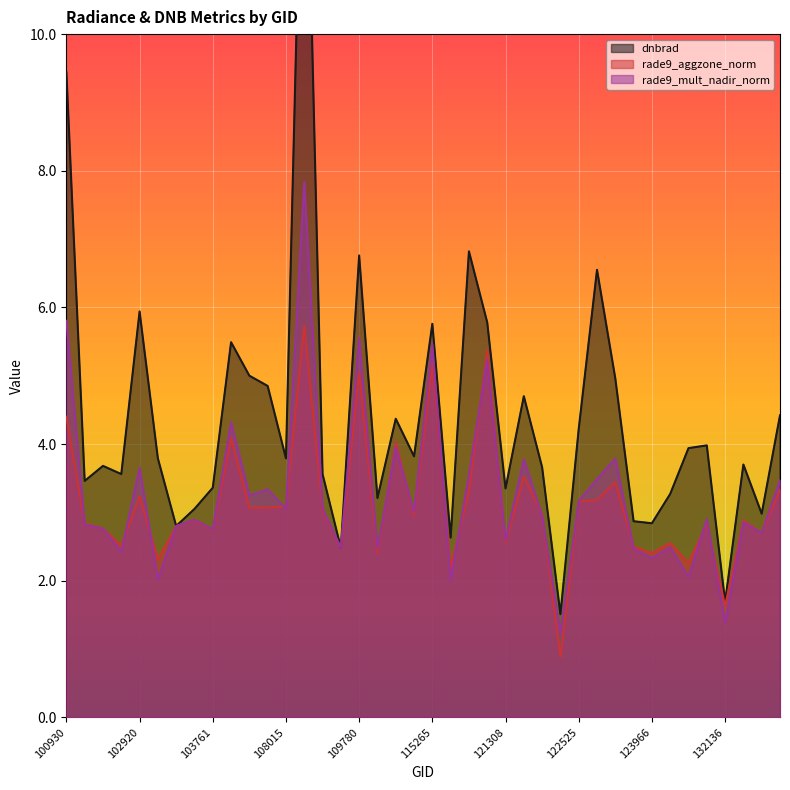

At which label does rade9_aggzone_norm reach its peak?

108715